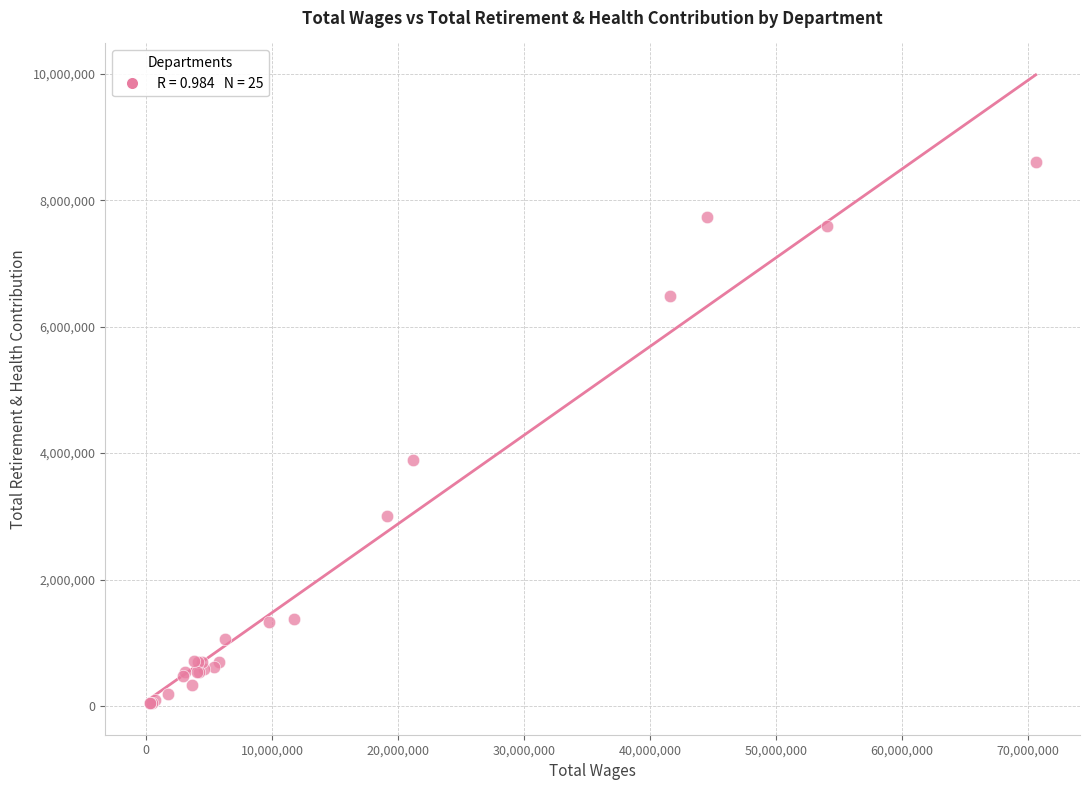

What Y value in the scatter plot is closest to 4323858?

3886793